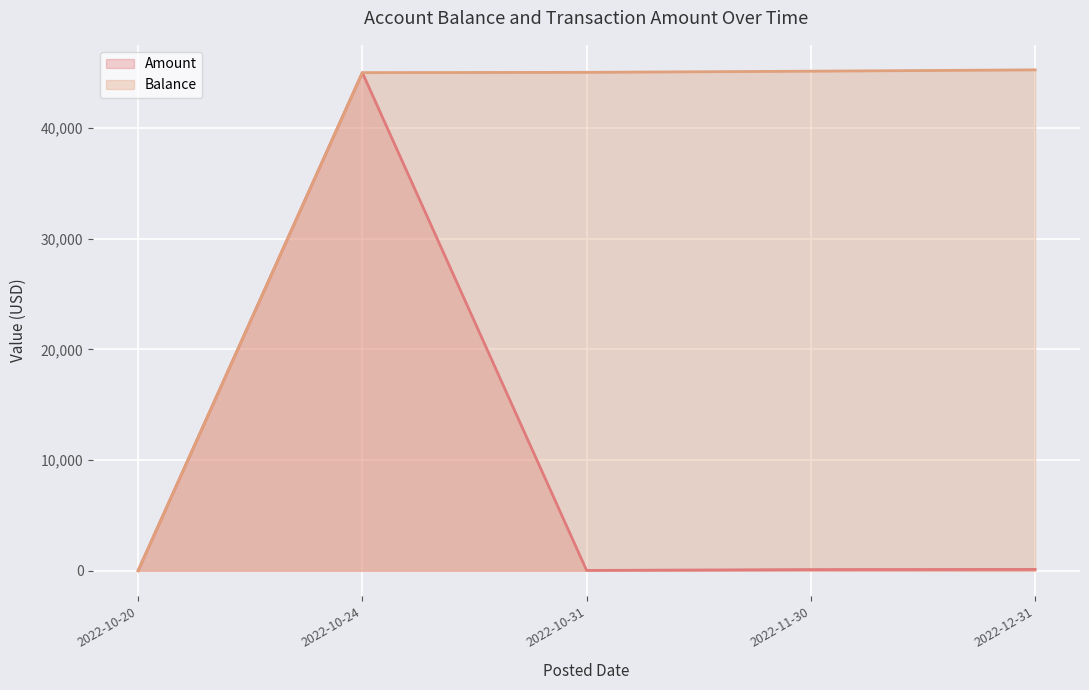

How many data points in Amount are less than 104?

2